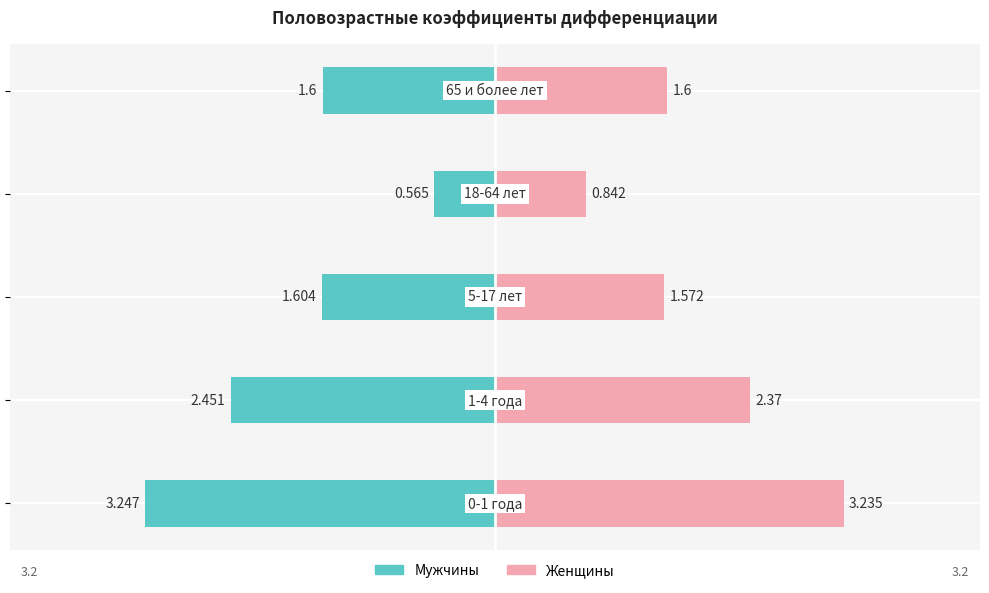

How many values in the Женщины series are below 1?

1